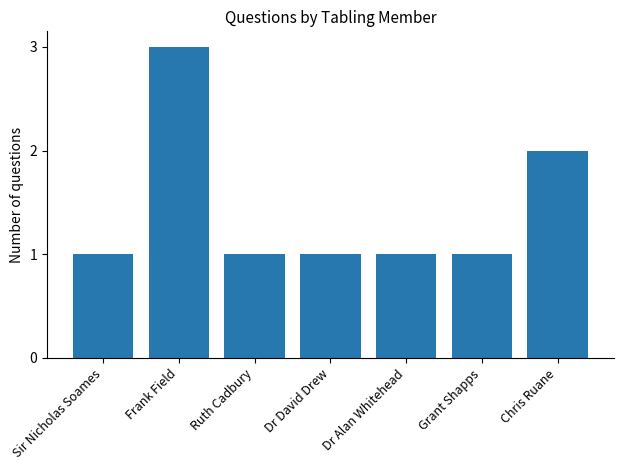

Reading left to right, what are all the values shown in this chart?

Sir Nicholas Soames=1	Frank Field=3	Ruth Cadbury=1	Dr David Drew=1	Dr Alan Whitehead=1	Grant Shapps=1	Chris Ruane=2